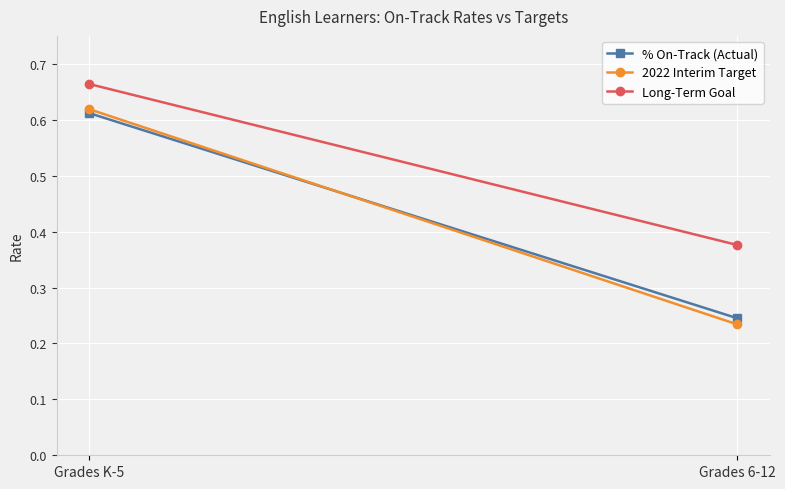

What is the average value of the 2022 Interim Target series?

0.4